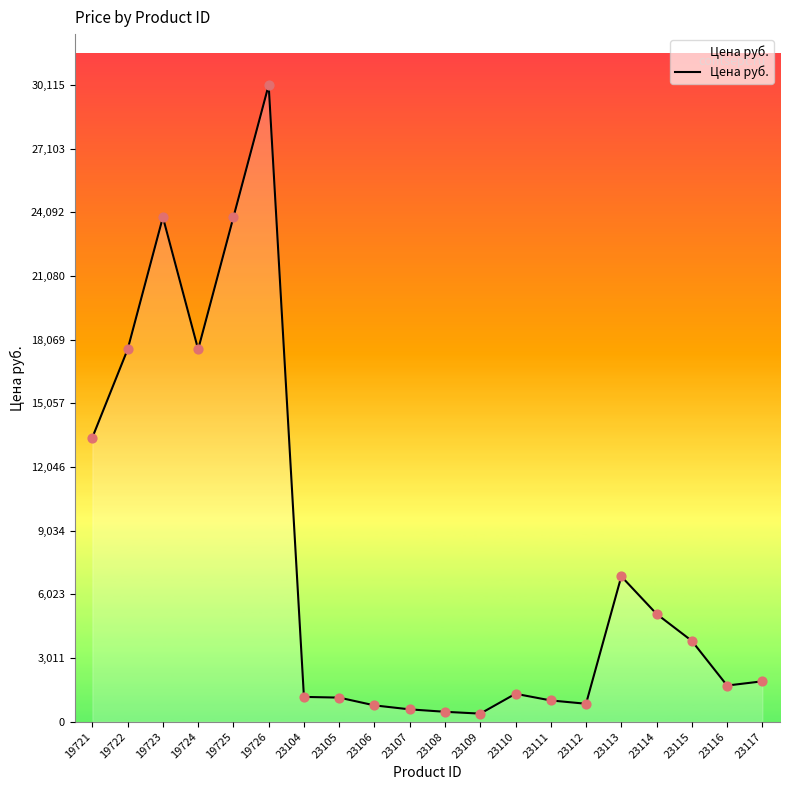

What is the change in value from 19721 to 19726?

+16673